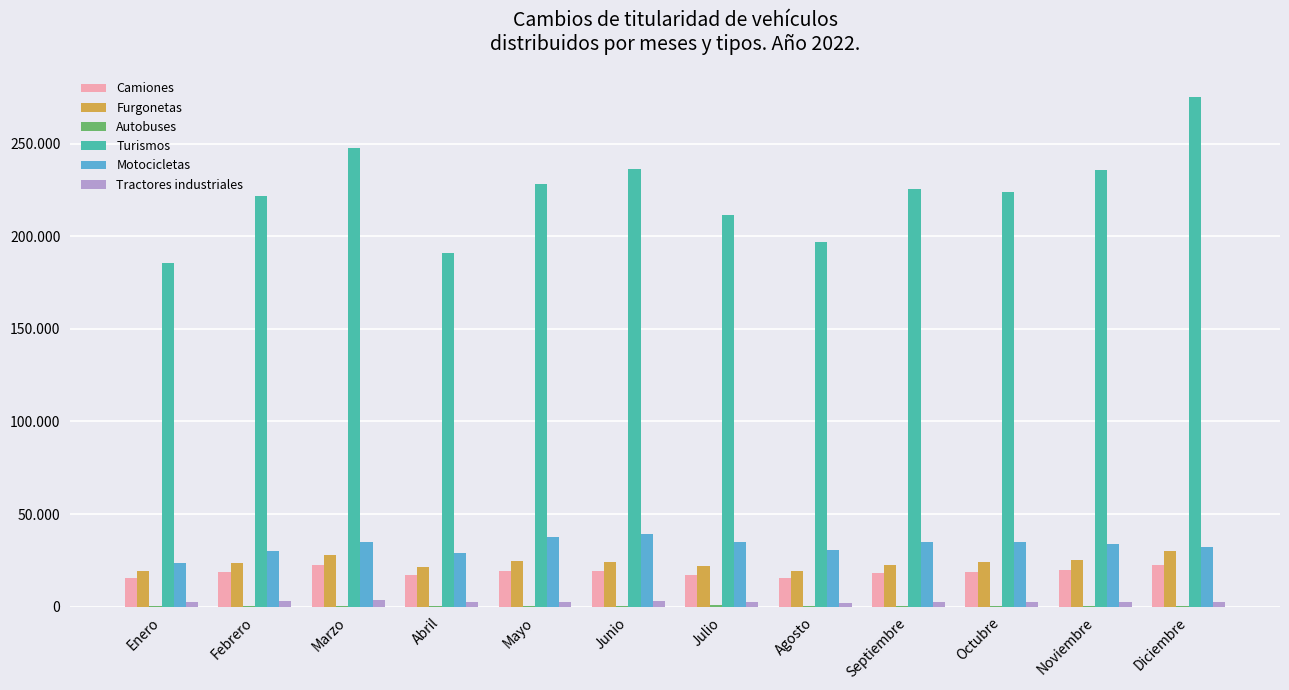

Does the chart contain stacked bars?

No